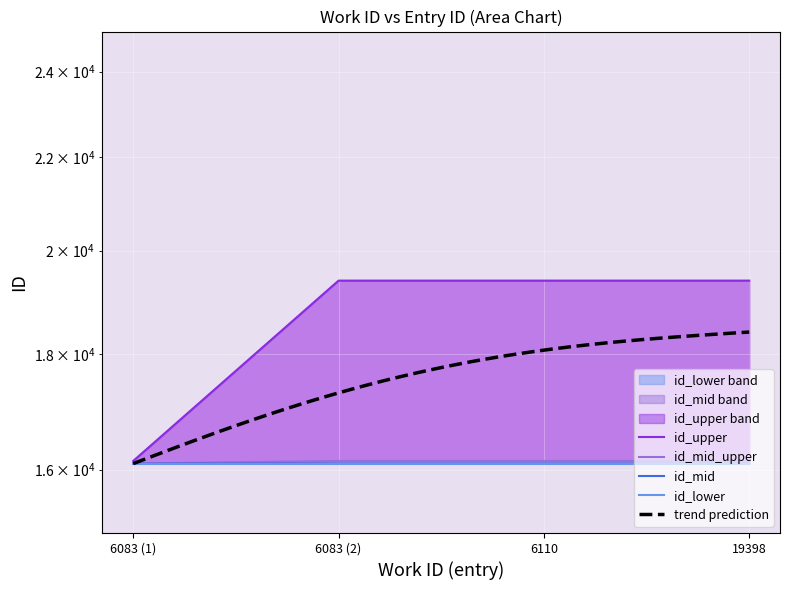

True or false: id_mid_upper and id_mid cross at least once.

False